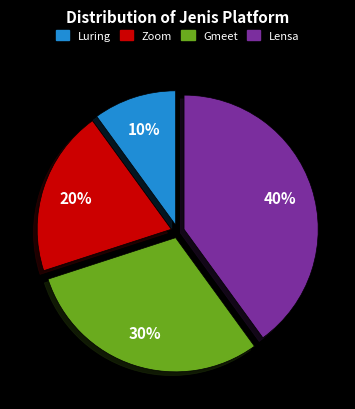

Is the sum of Gmeet and Luring greater than half?

No